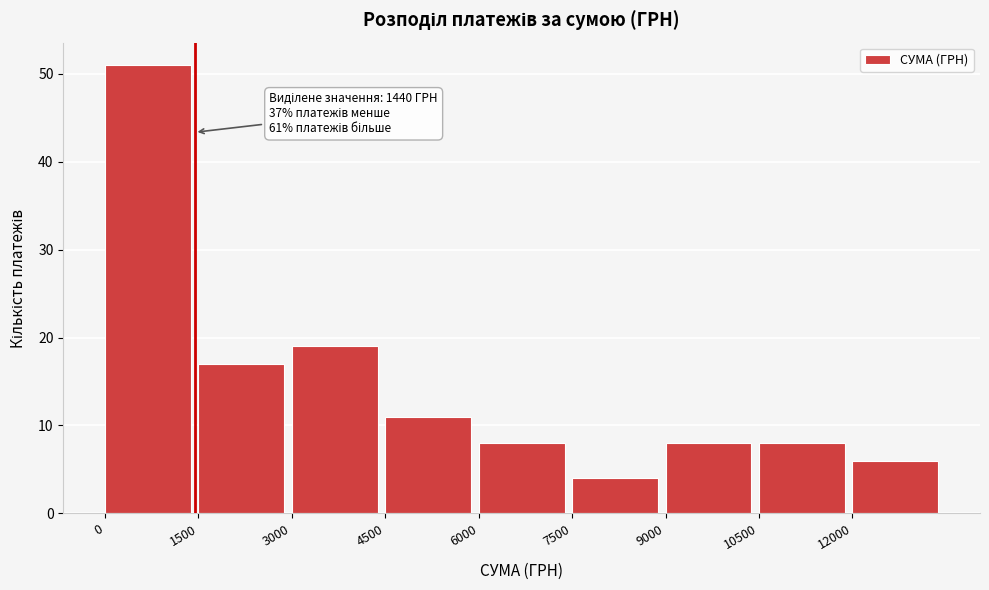

Over which range of the x-axis is the bar tallest?

0 to 1500